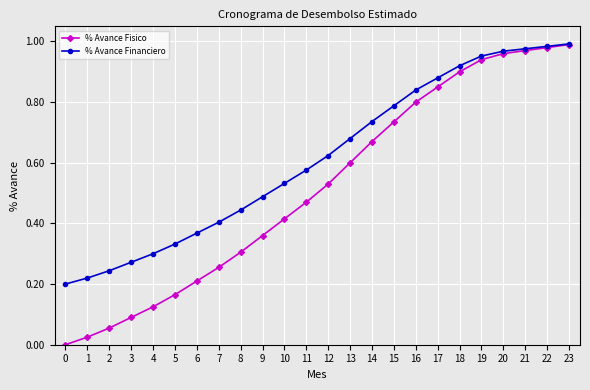

Is it true that % Avance Financiero equals 0.6 at 7?

False